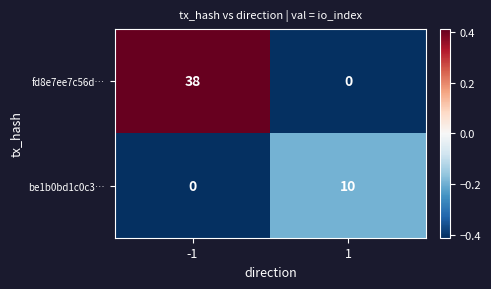

List the series in order of their peak value, lowest first.

be1b0bd1c0c3…, fd8e7ee7c56d…